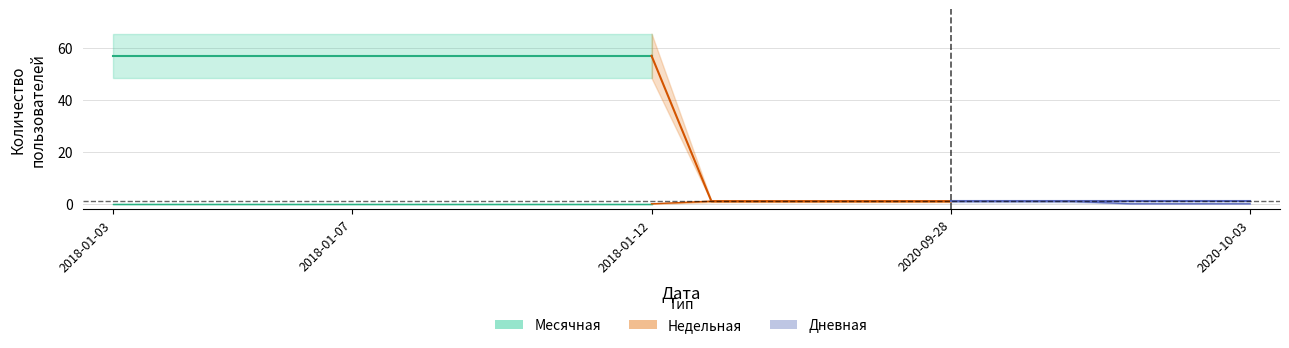

At which label is Недельная closest to 0?

2018-01-03